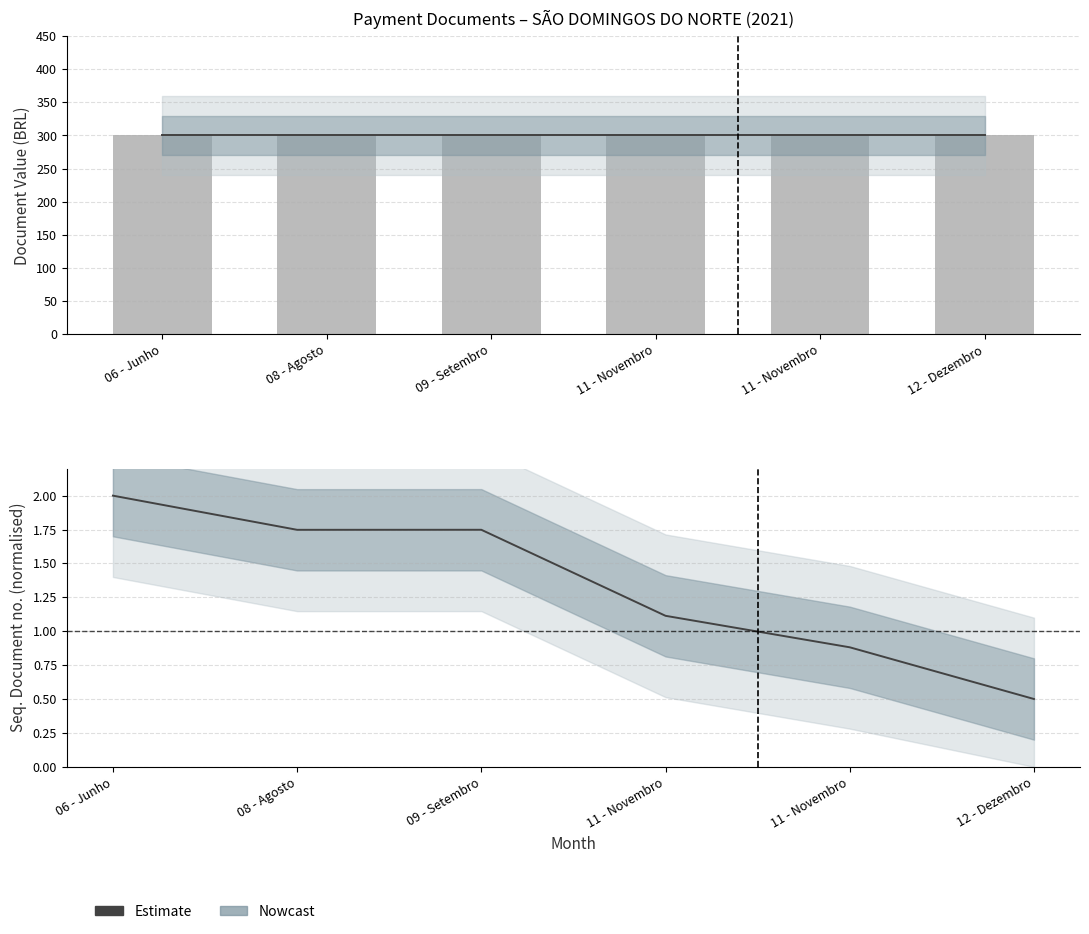

Reading left to right, extract all data points from this chart.

Estimate: 2.0	1.7	1.7	1.1	0.9	0.5
VLR_DOCUMENTO: 300.0	300.0	300.0	300.0	300.0	300.0